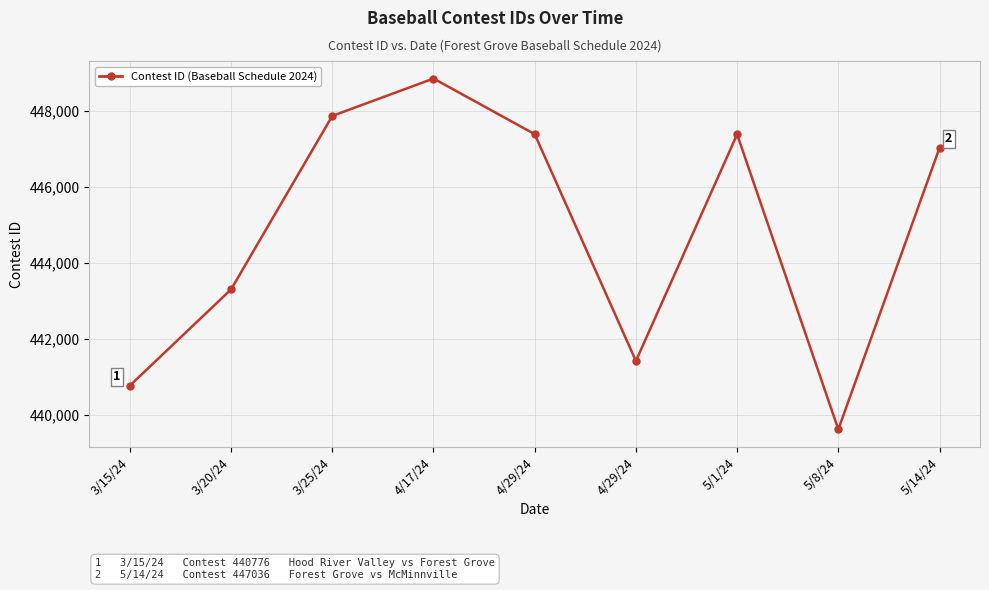

Reading left to right, extract all data points from this chart.

440776	443310	447878	448862	447397	441425	447391	439624	447036